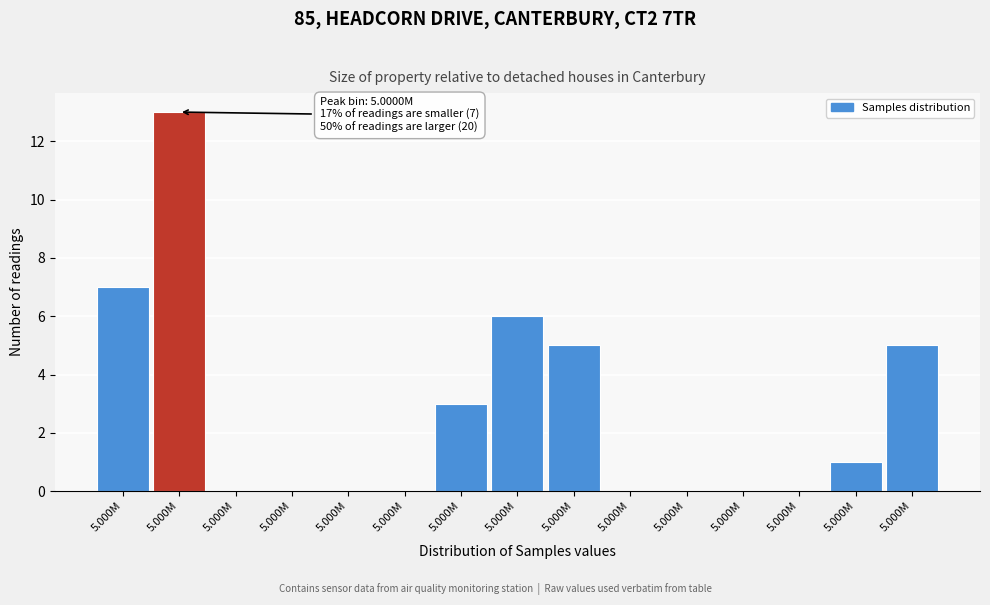

Count the number of data series in this chart.

1